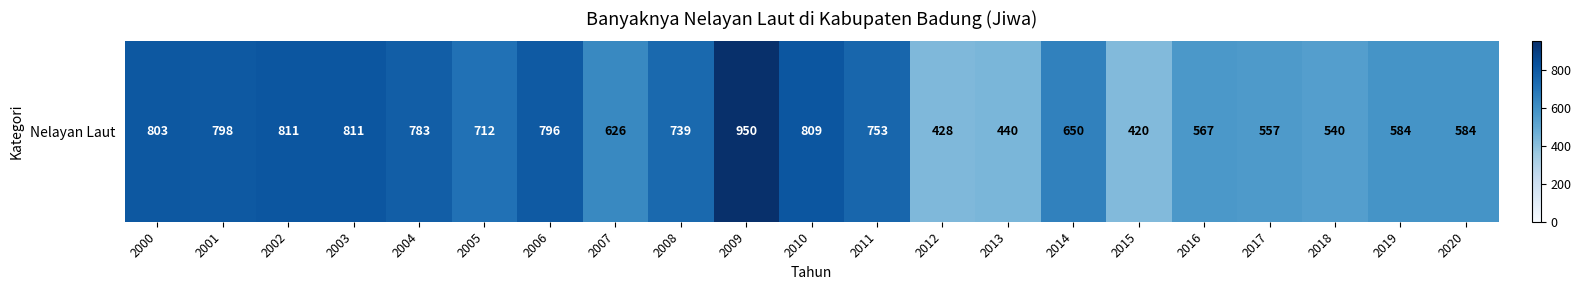

Which has a higher value, 2008 or 2014?

2008